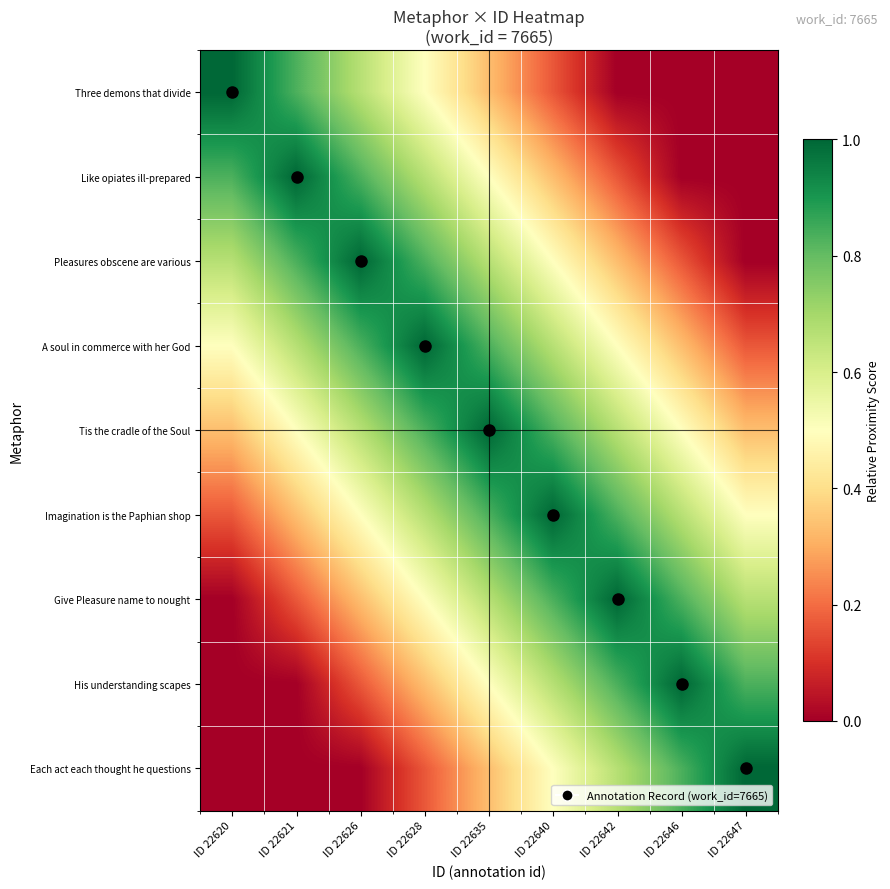

Rank the series at ID 22635 from highest to lowest value.

Tis the cradle of the Soul, A soul in commerce with her God, Imagination is the Paphian shop, Pleasures obscene are various, Give Pleasure name to nought, Like opiates ill-prepared, His understanding scapes, Three demons that divide, Each act each thought he questions